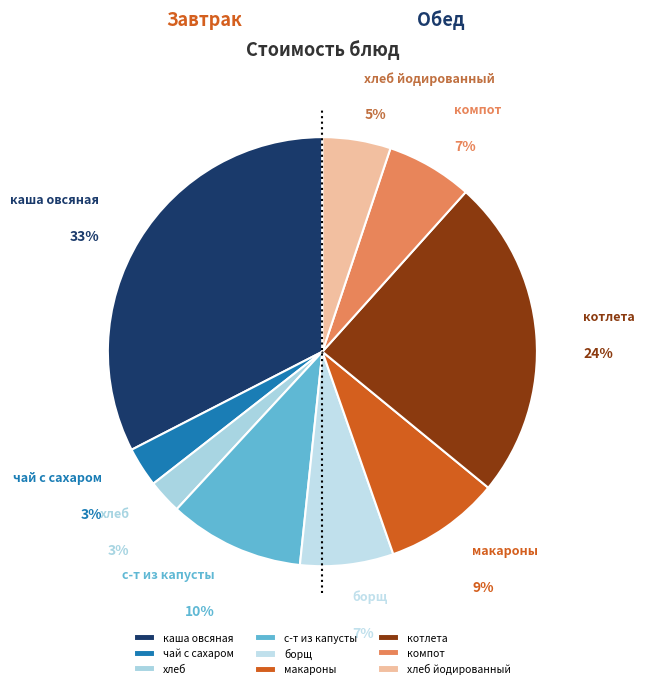

Which category has the biggest portion of the pie?

каша овсяная